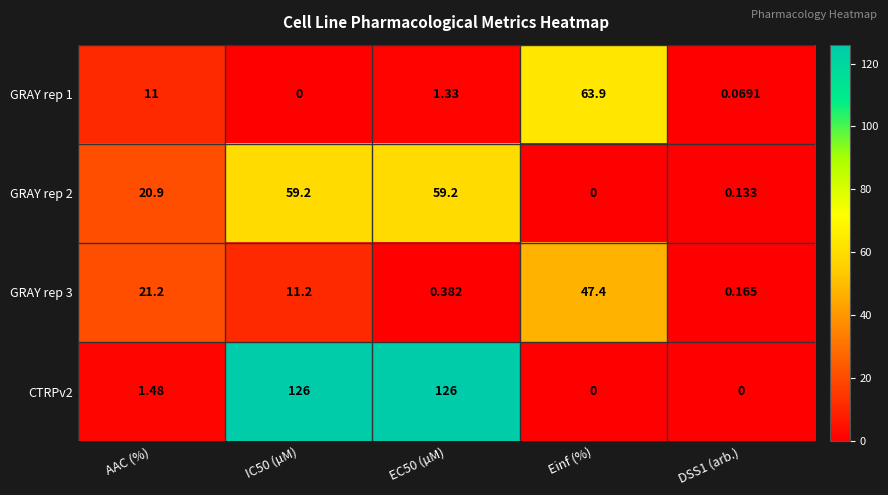

Which category has the highest value in the GRAY rep 3 series?

Einf (%)